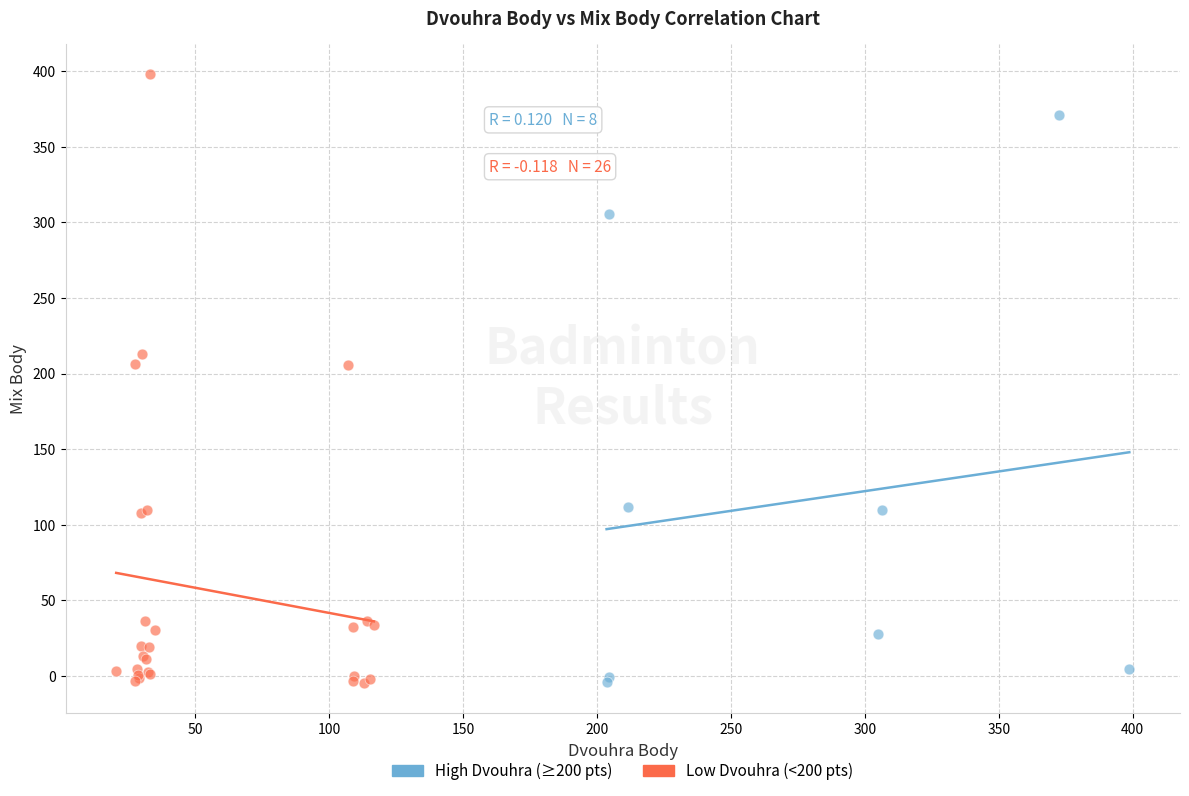

Which series has the widest spread of Y values?

Low Dvouhra (<200 pts)